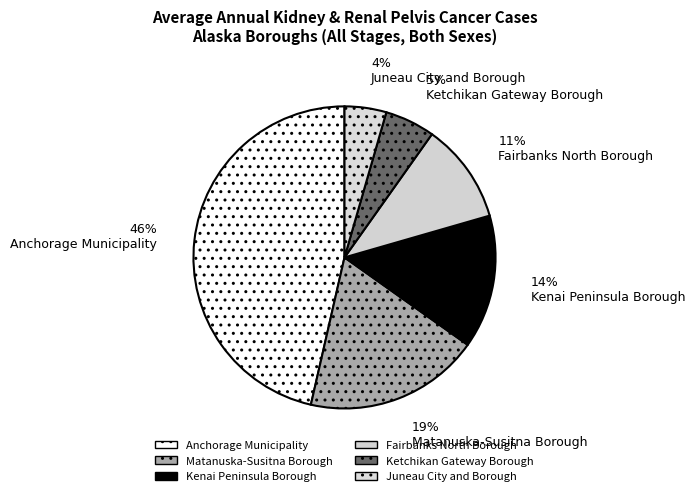

Count the number of slices in the pie.

6